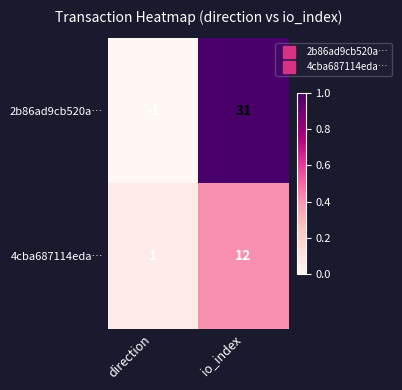

Rank the series by their maximum value, from highest to lowest.

2b86ad9cb520a…, 4cba687114eda…